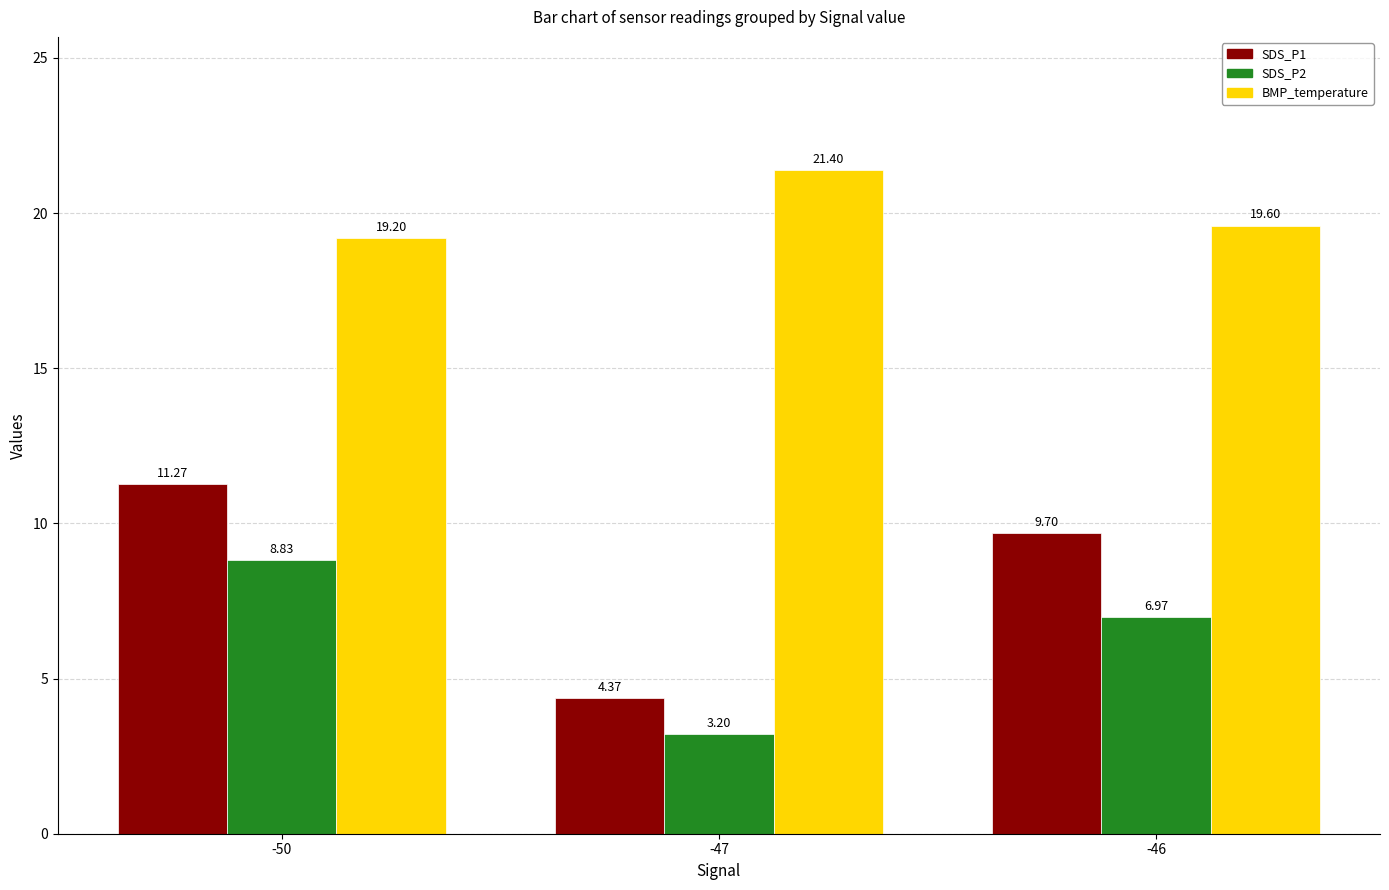

What is the maximum value for SDS_P1?

11.3